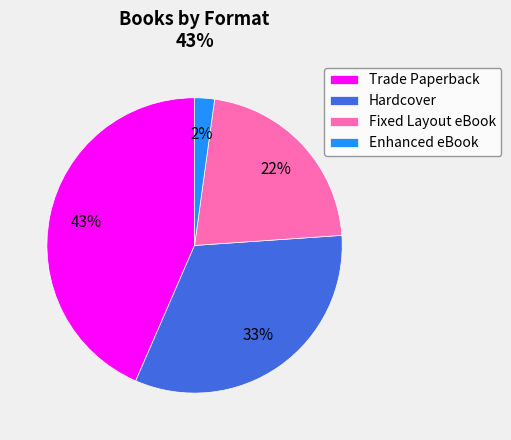

Count the number of slices in the pie.

4